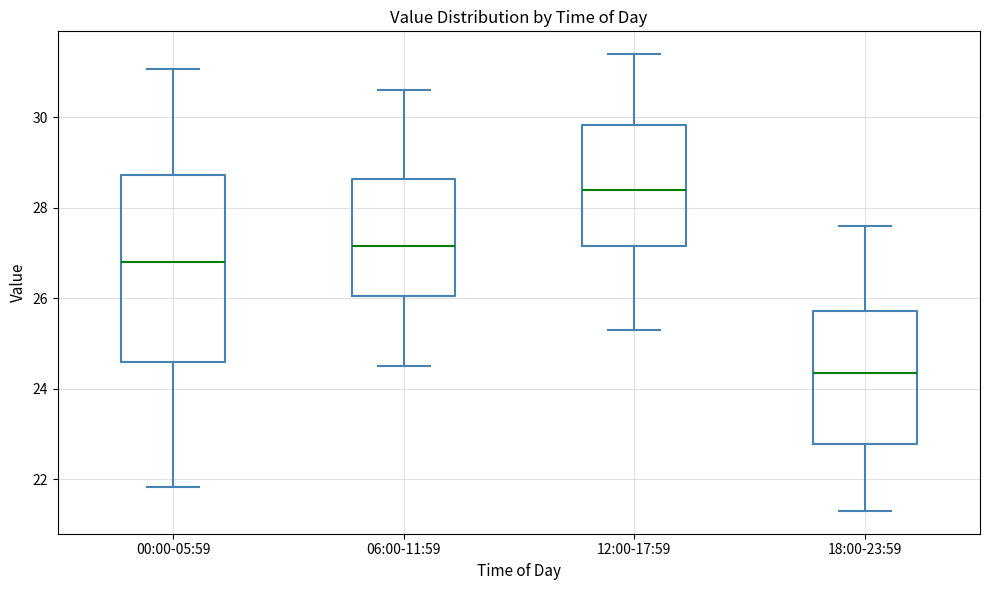

Reading left to right, read every box against the y-axis: the position of its median line, the range the box covers, and the ends of its whiskers. The values are not printed on the chart, so give them approximately, as read against the axis.

00:00-05:59: median 26.8, box 24.6 to 28.8, whiskers 21.8 to 31.0
06:00-11:59: median 27.2, box 26.0 to 28.6, whiskers 24.6 to 30.6
12:00-17:59: median 28.4, box 27.2 to 29.8, whiskers 25.4 to 31.4
18:00-23:59: median 24.4, box 22.8 to 25.8, whiskers 21.4 to 27.6